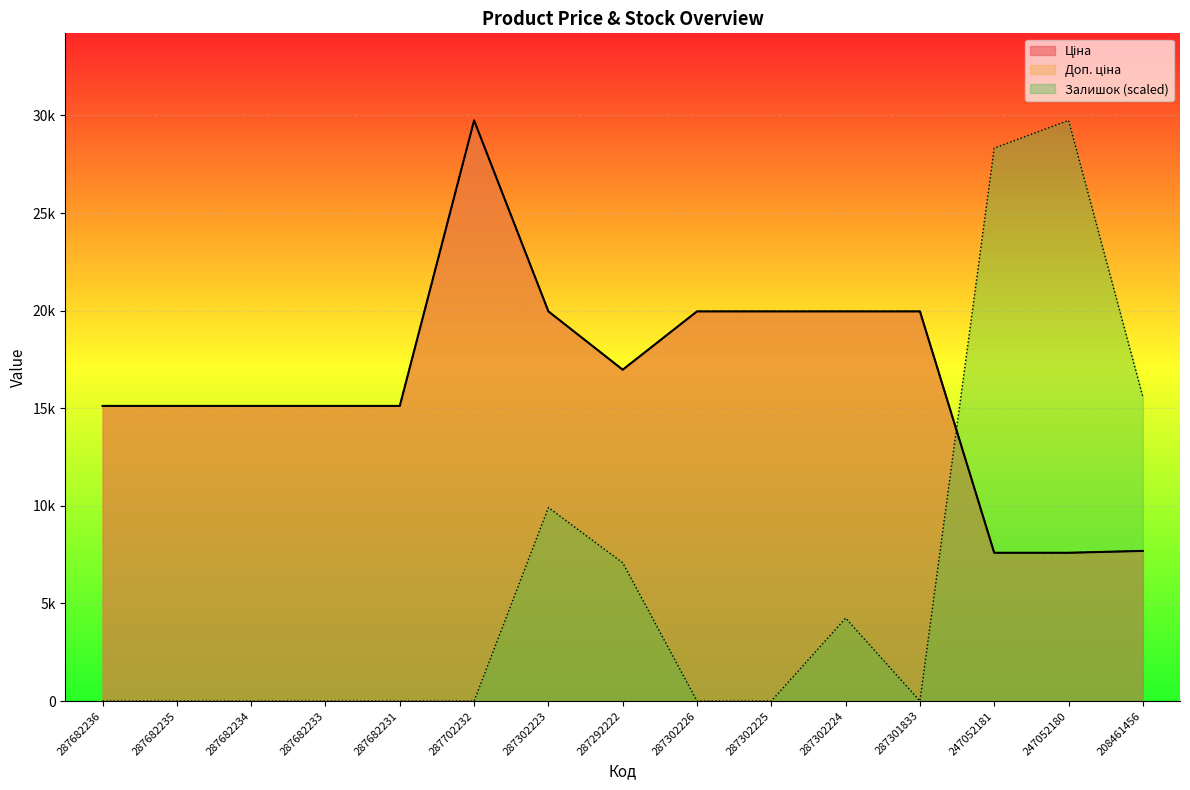

What is the approximate value of Ціна at 287301833?

19964.2